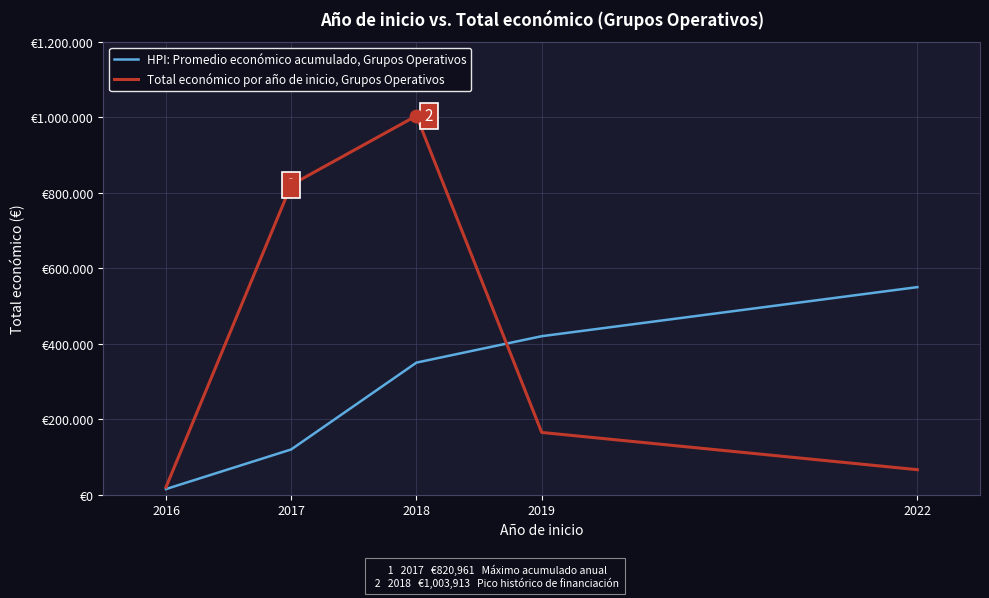

What are all the series names shown in the legend?

HPI: Promedio económico acumulado, Grupos Operativos, Total económico por año de inicio, Grupos Operativos